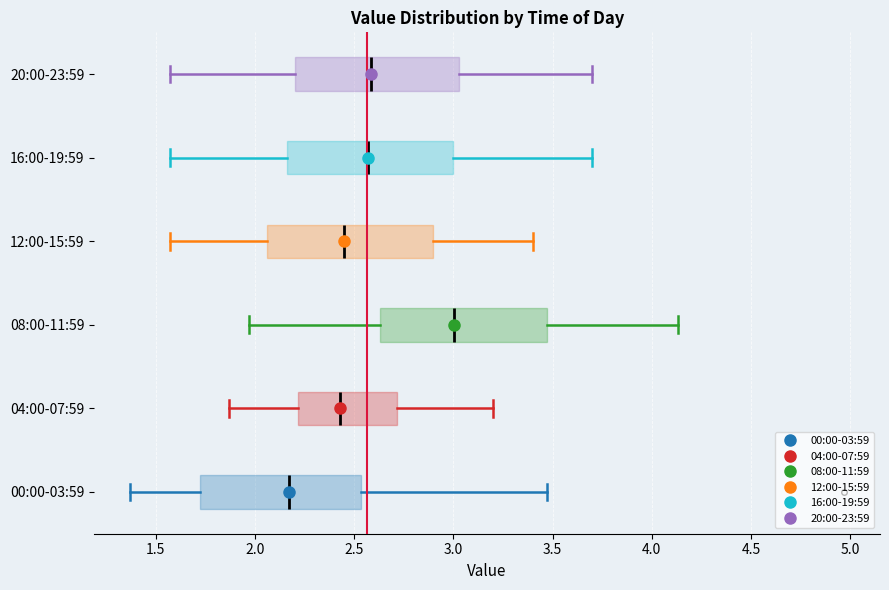

Reading bottom to top, transcribe this box plot: for each box, give where its median line is, the range the box spans, and where its two whiskers end, as read against the x-axis. The values are not printed on the chart, so give them approximately, as read against the axis.

00:00-03:59: median 2.15, box 1.70 to 2.55, whiskers 1.35 to 3.45
04:00-07:59: median 2.45, box 2.20 to 2.70, whiskers 1.85 to 3.20
08:00-11:59: median 3.00, box 2.65 to 3.45, whiskers 1.95 to 4.15
12:00-15:59: median 2.45, box 2.05 to 2.90, whiskers 1.55 to 3.40
16:00-19:59: median 2.55, box 2.15 to 3.00, whiskers 1.55 to 3.70
20:00-23:59: median 2.60, box 2.20 to 3.05, whiskers 1.55 to 3.70